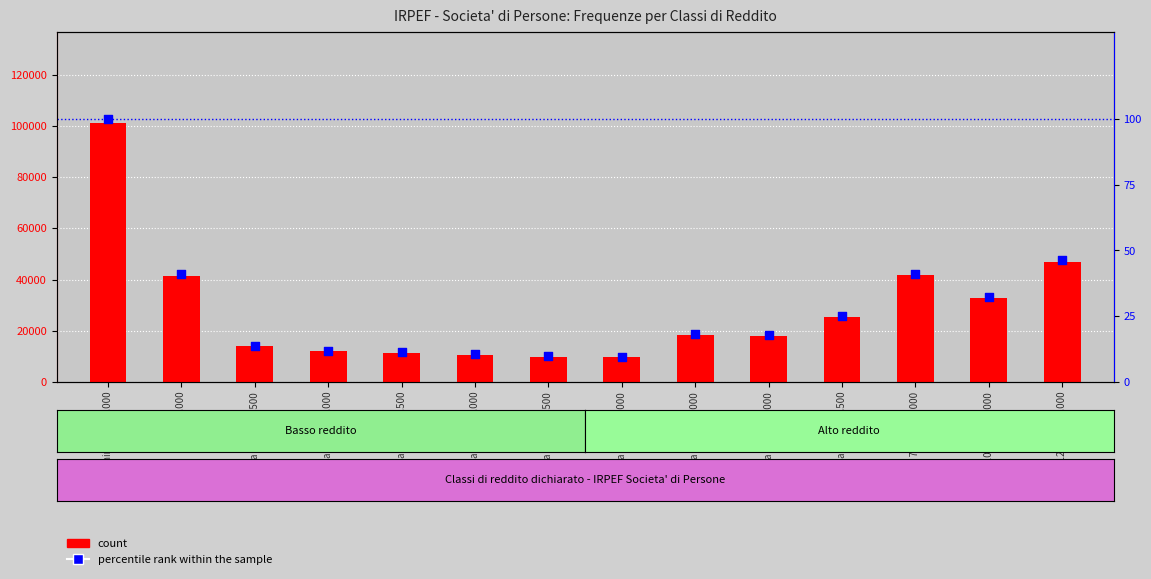

Which series reaches the maximum Y coordinate?

count